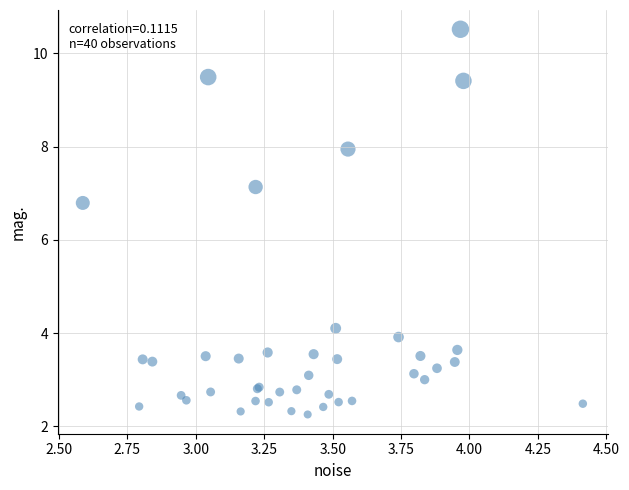

What Y value in the scatter plot is closest to 6?

6.8